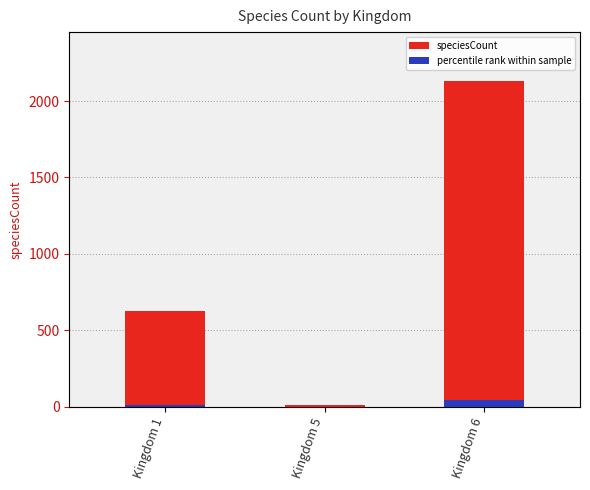

What is the difference between the maximum and second lowest values in the percentile rank within sample series?

30.1